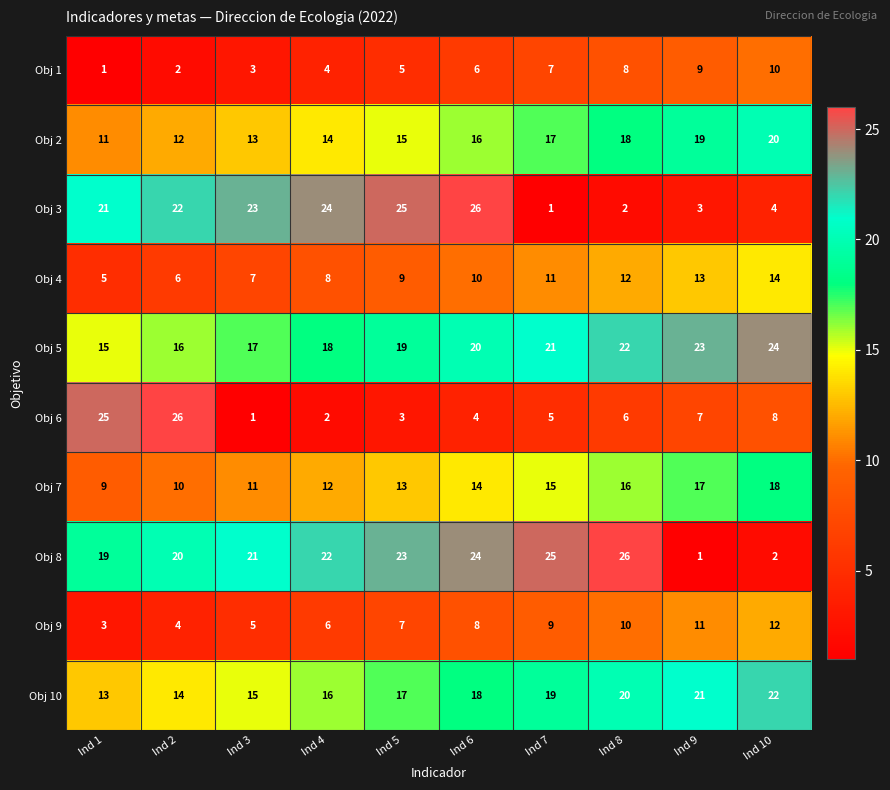

What is the spread (max minus min) of values at Ind 1?

24